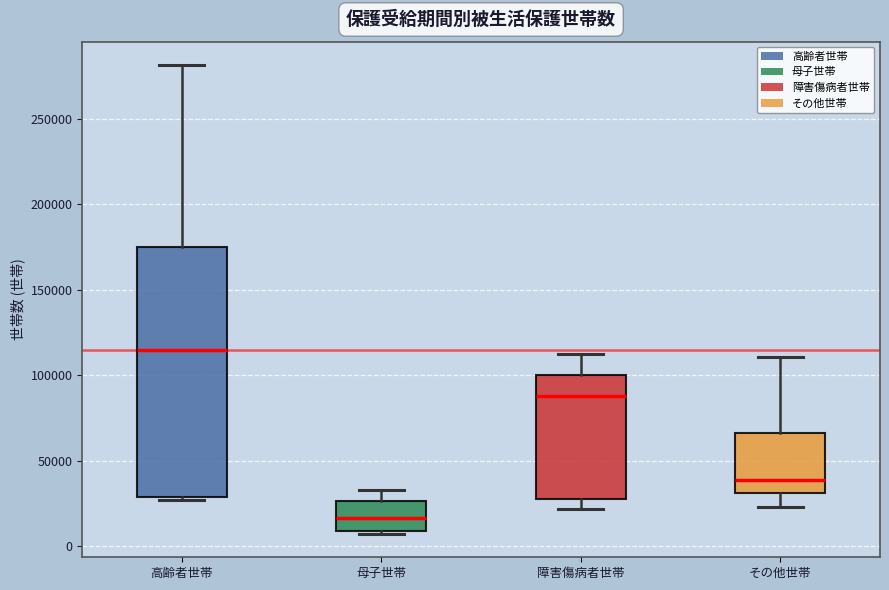

Which box is the tallest, from its lower edge to its upper edge?

高齢者世帯